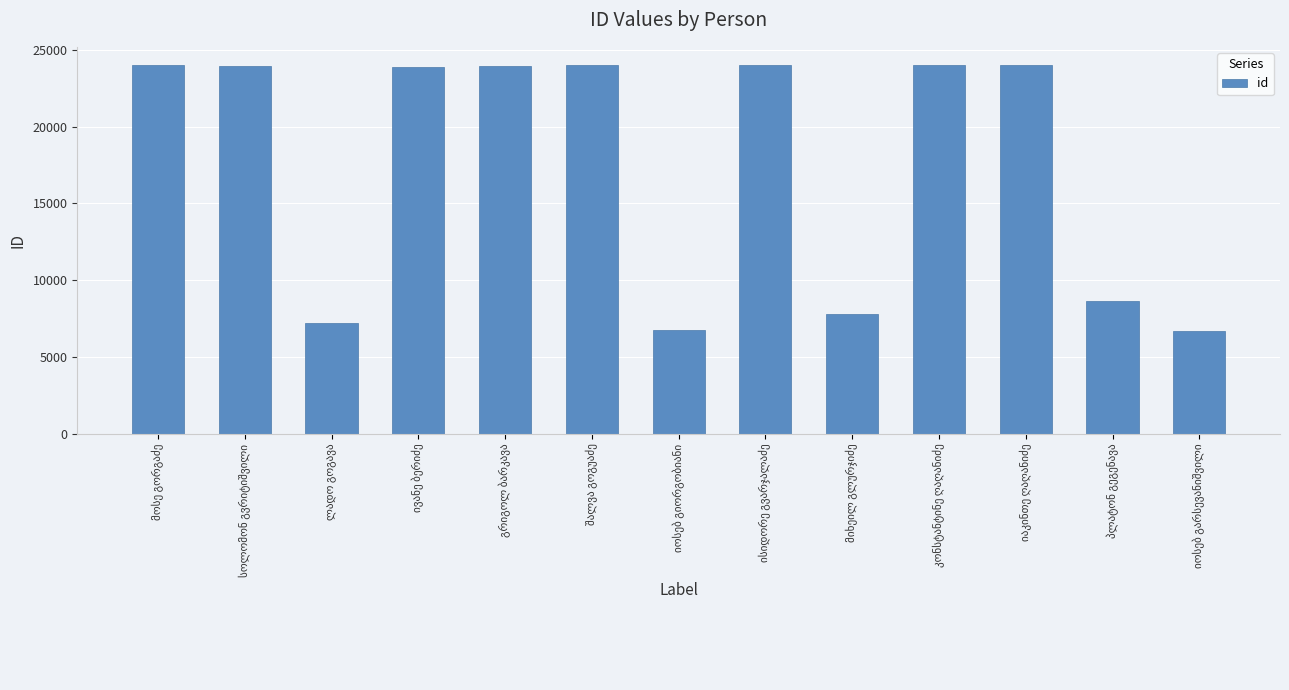

What is the smallest value displayed?

6728